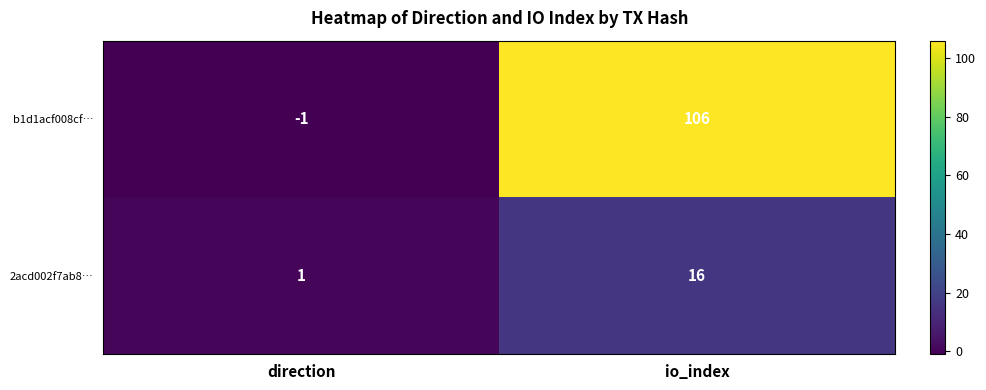

At io_index, list the series in order from largest to smallest.

b1d1acf008cf…, 2acd002f7ab8…